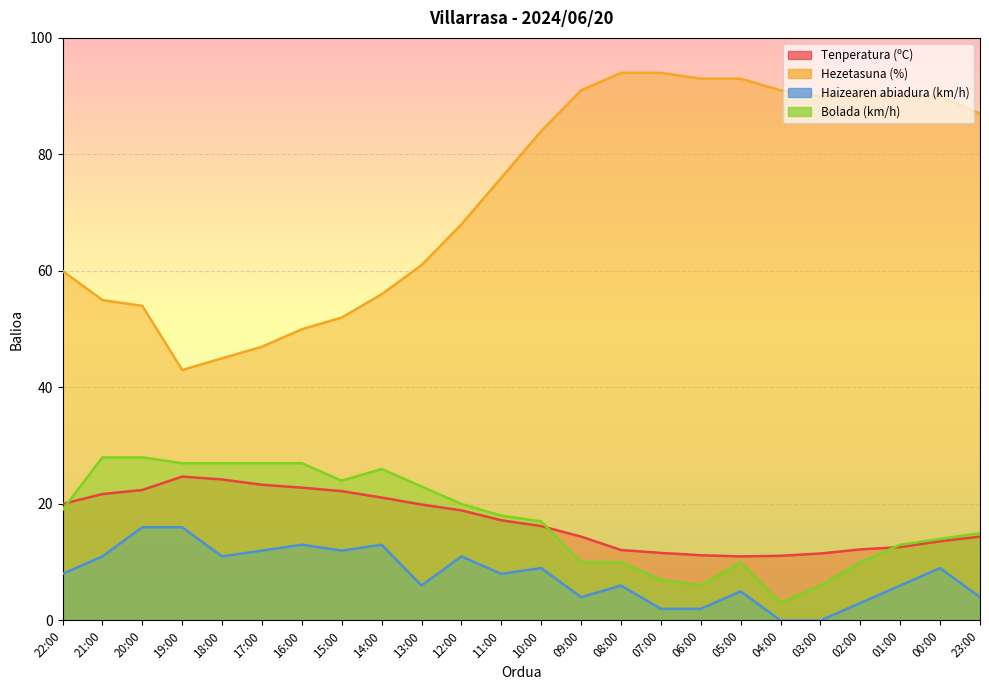

What is the approximate value of Hezetasuna (%) at 03:00?

90.0